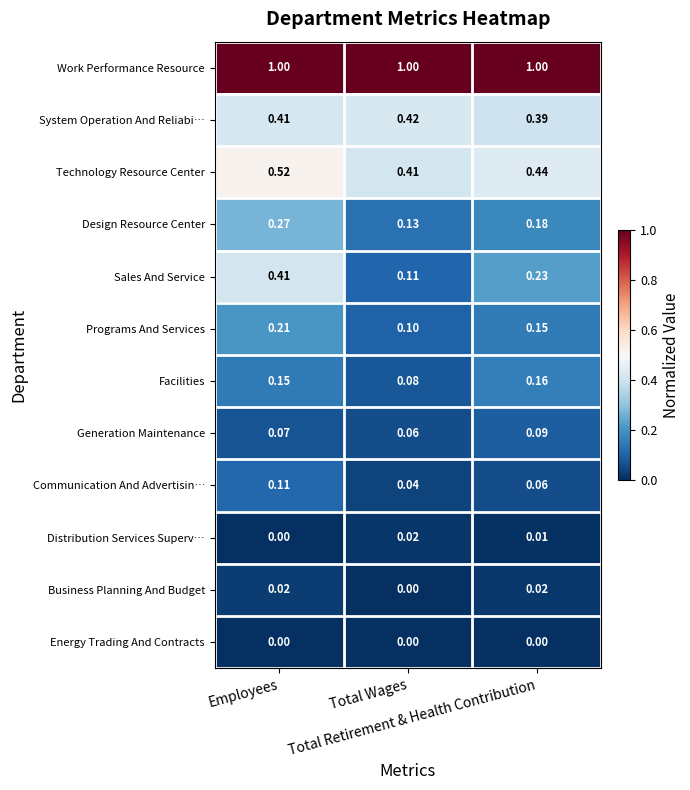

What is the total value across all series at Total Wages?

2.4